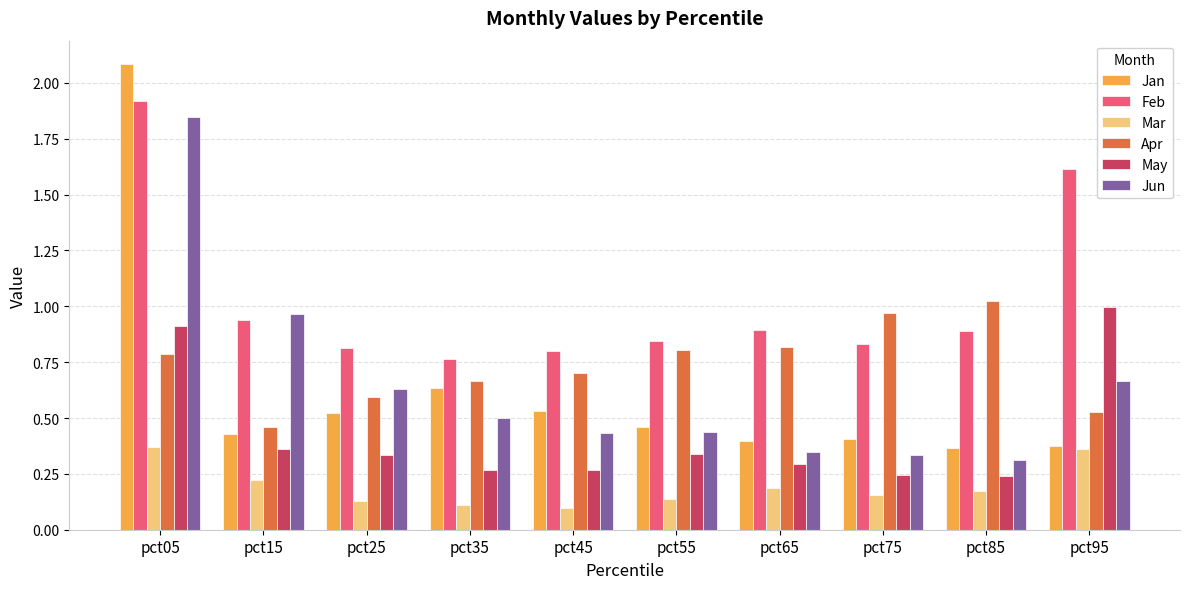

The value of Apr at pct15 is 0.5. True or false?

True